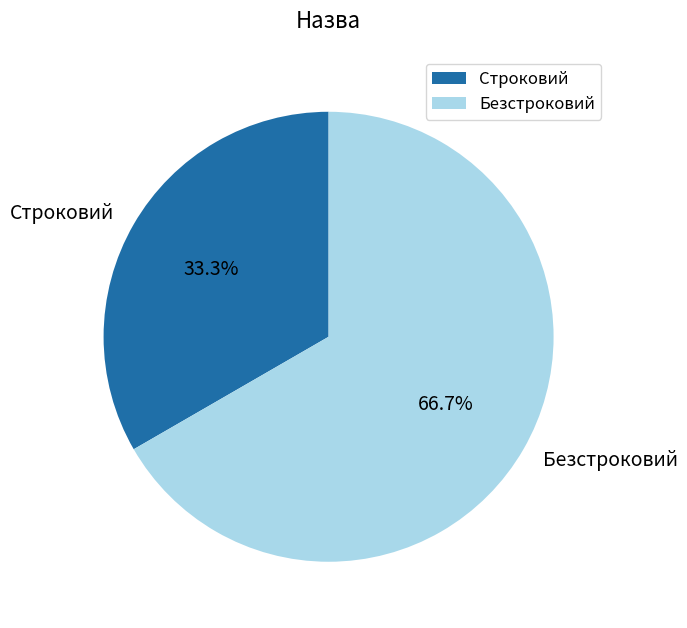

Rank the categories by value from lowest to highest.

Строковий, Безстроковий